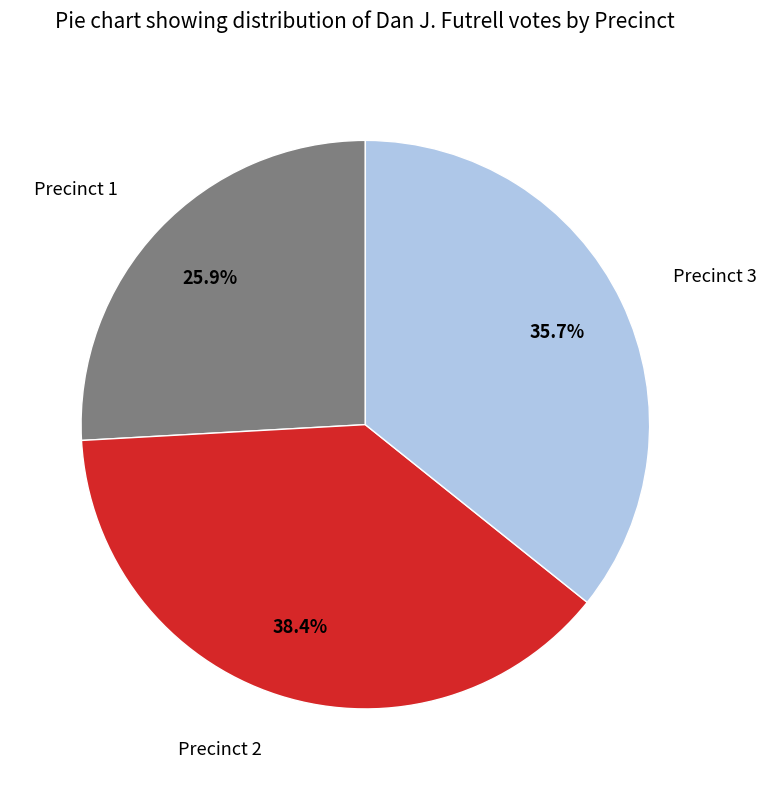

To the nearest percent, what portion does Precinct 1 represent?

26%